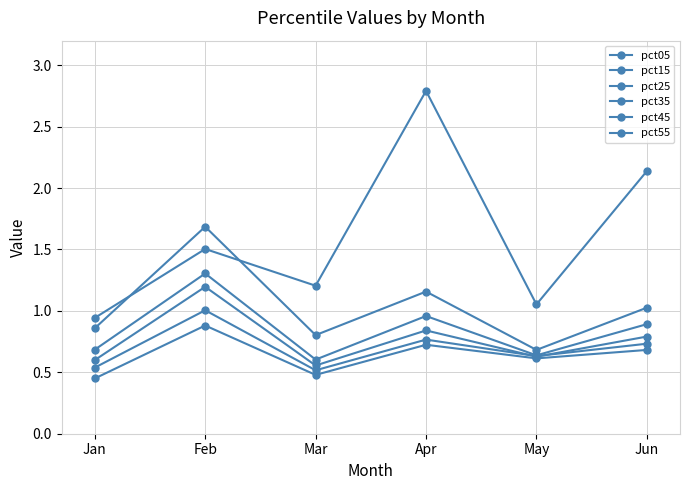

Between Jan and May, which series saw the biggest shift?

pct15